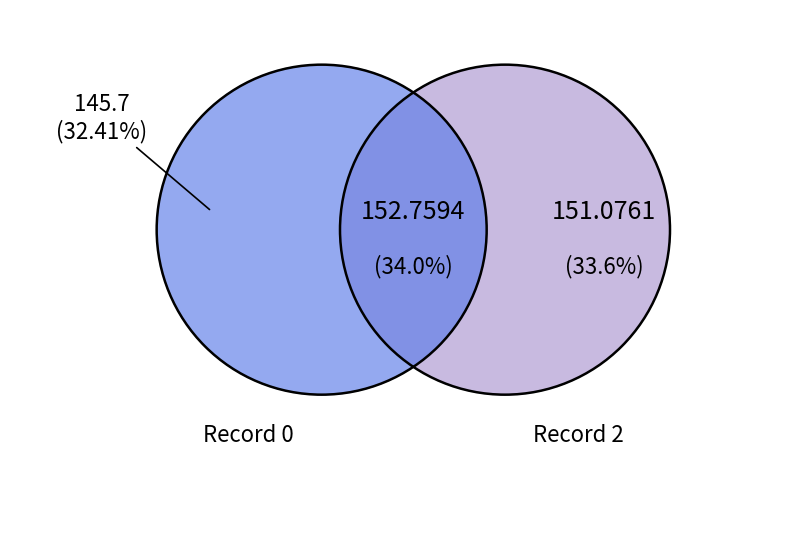

Is it true that 1 is 20% of the pie?

False